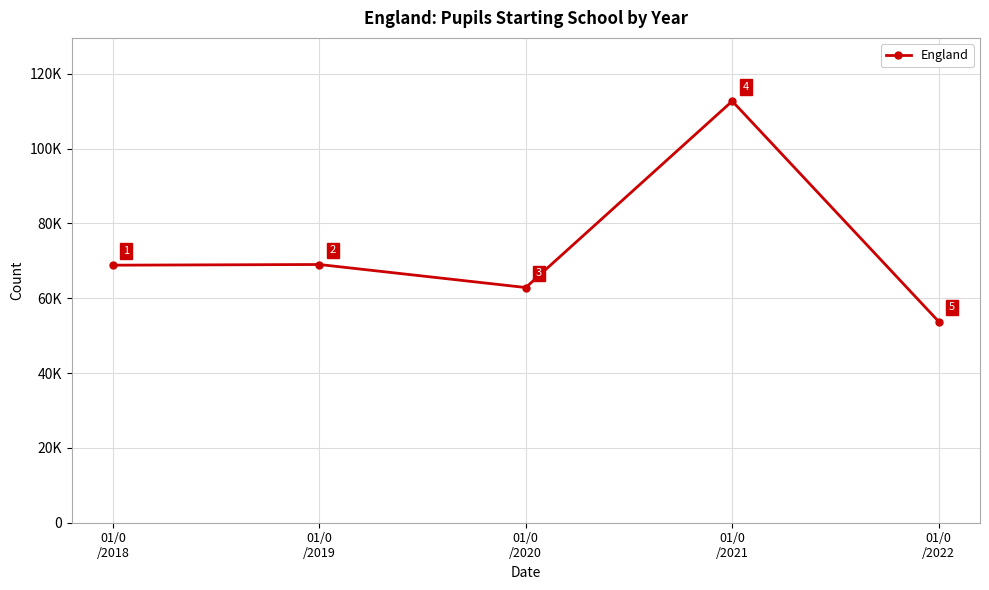

Reading left to right, transcribe all the data shown in this chart.

01/0
/2018=68839	01/0
/2019=69020	01/0
/2020=62864	01/0
/2021=112689	01/0
/2022=53772